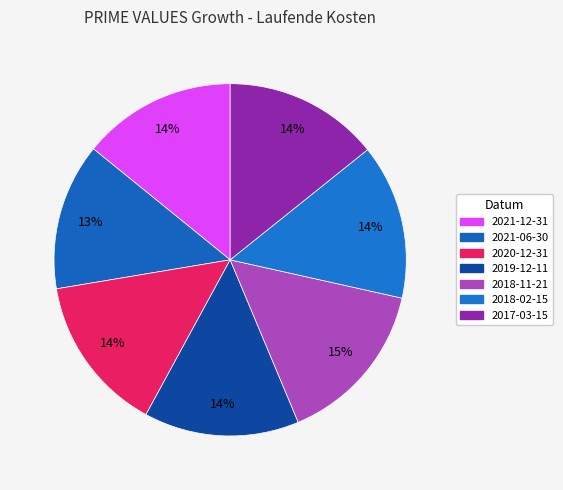

How many segments does this pie chart have?

7